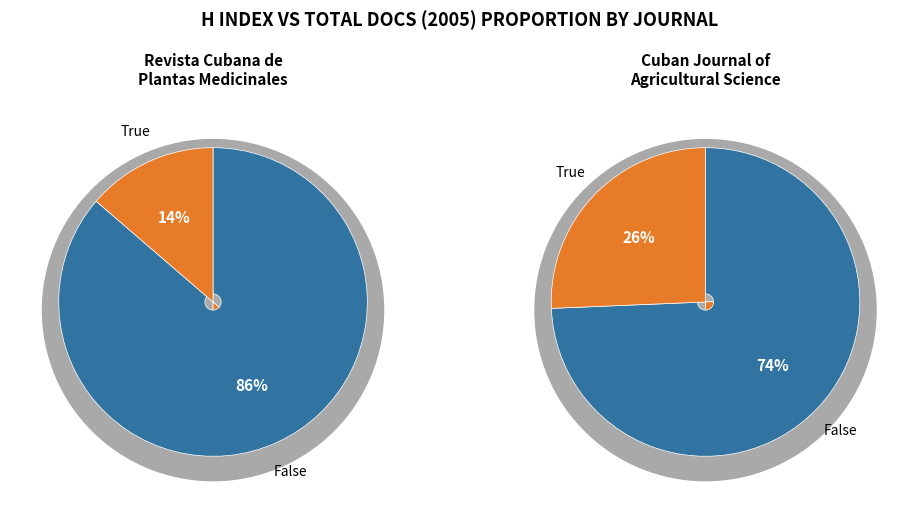

Is it true that Rank 2 is 100% of the pie?

True